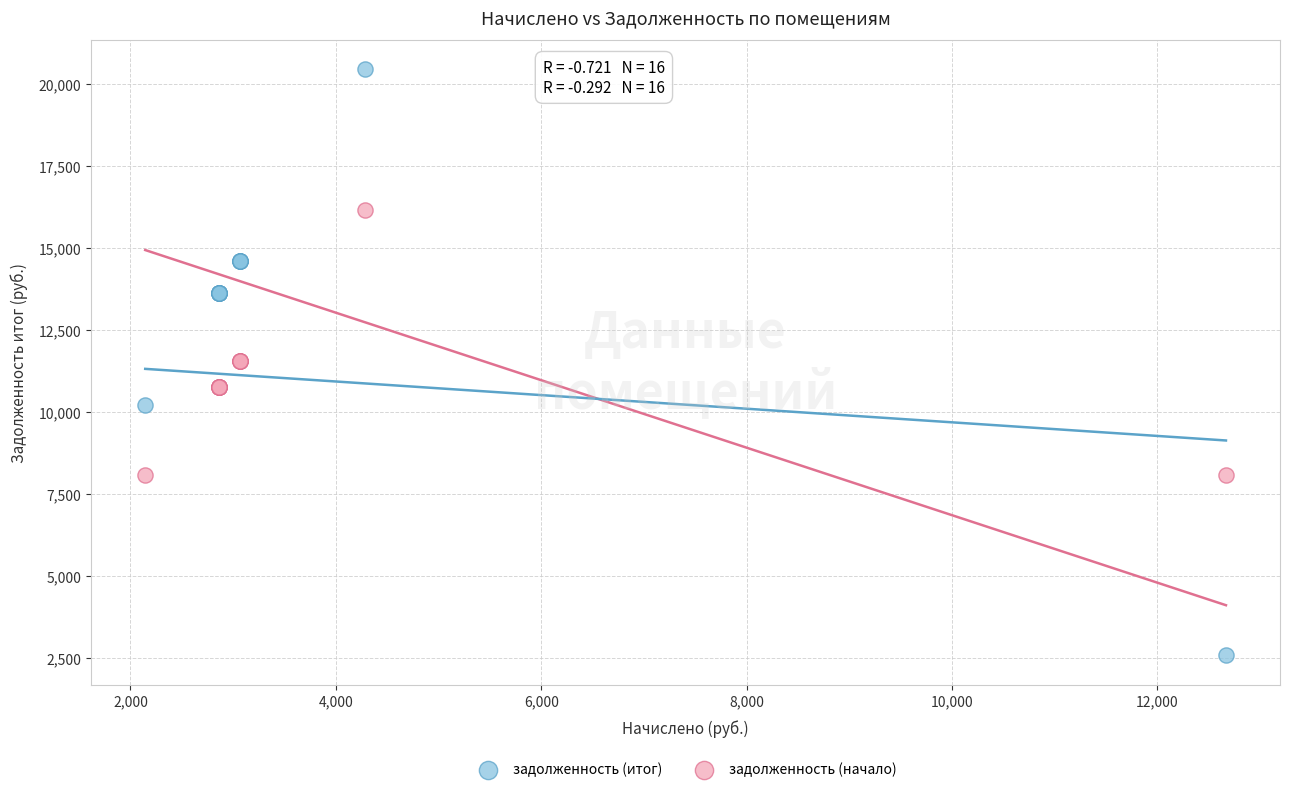

Which series reaches the maximum Y coordinate?

задолженность (итог)